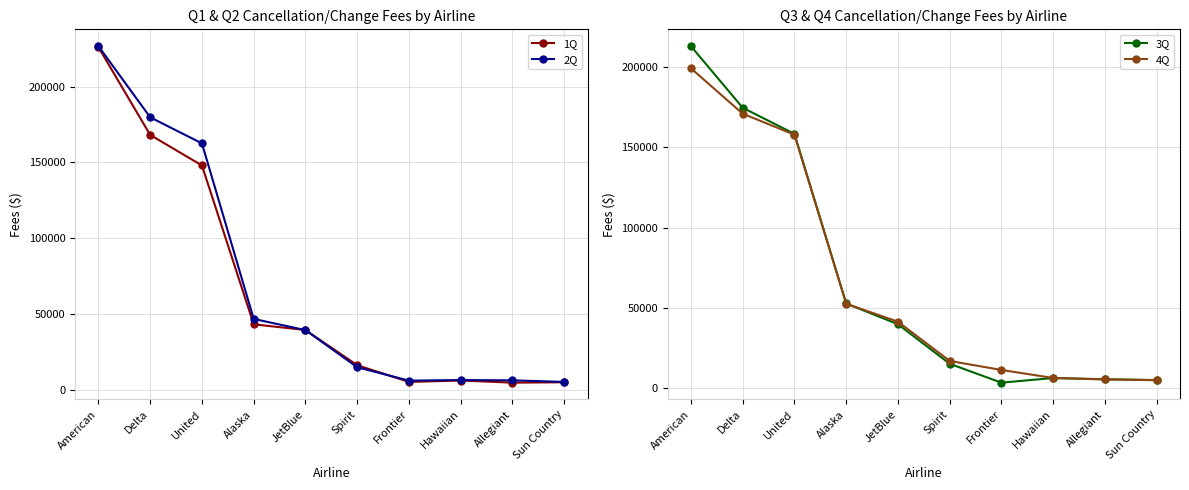

What is the label of the 1st point from the left?

American